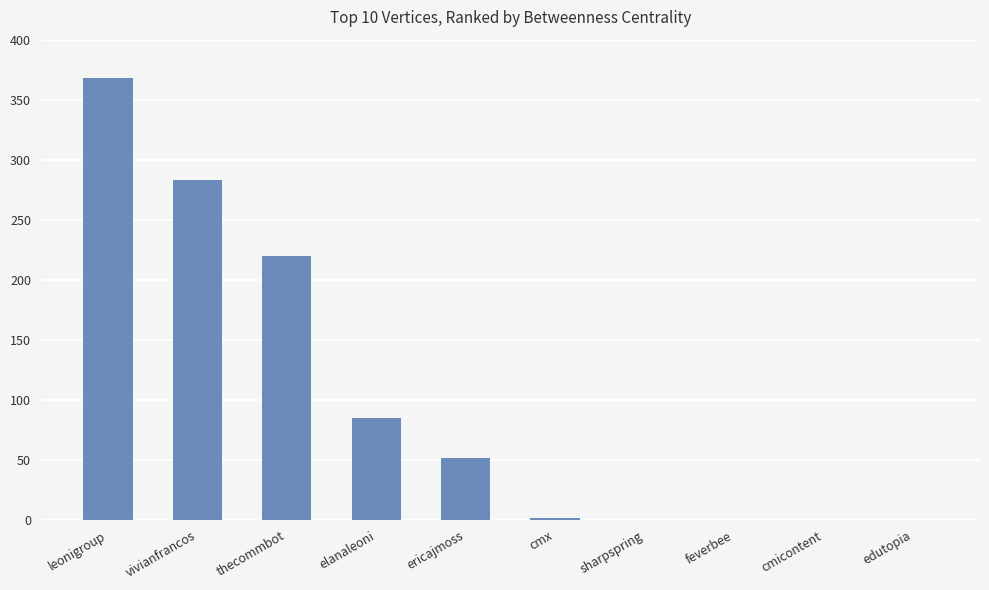

The chart shows a value of 85 at elanaleoni. True or false?

True